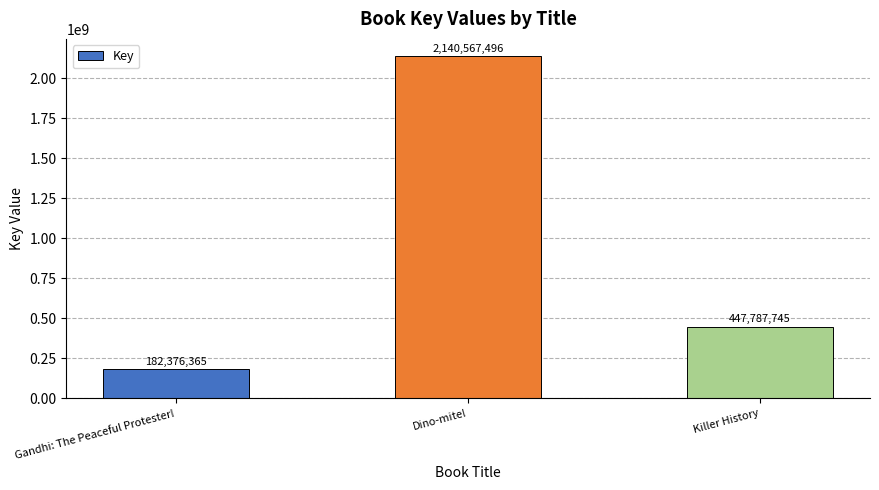

What is the change in value from Gandhi: The Peaceful Protester! to Killer History?

+265411380